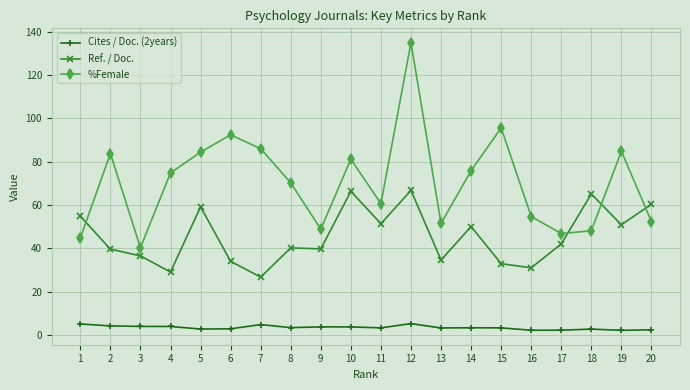

At 14, list the series in order from largest to smallest.

%Female, Ref. / Doc., Cites / Doc. (2years)